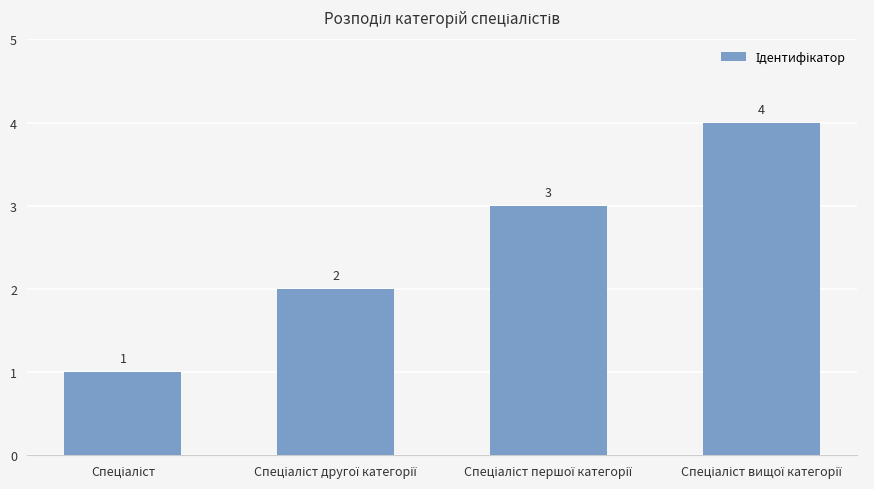

What is the value of the 3rd bar from the left?

3